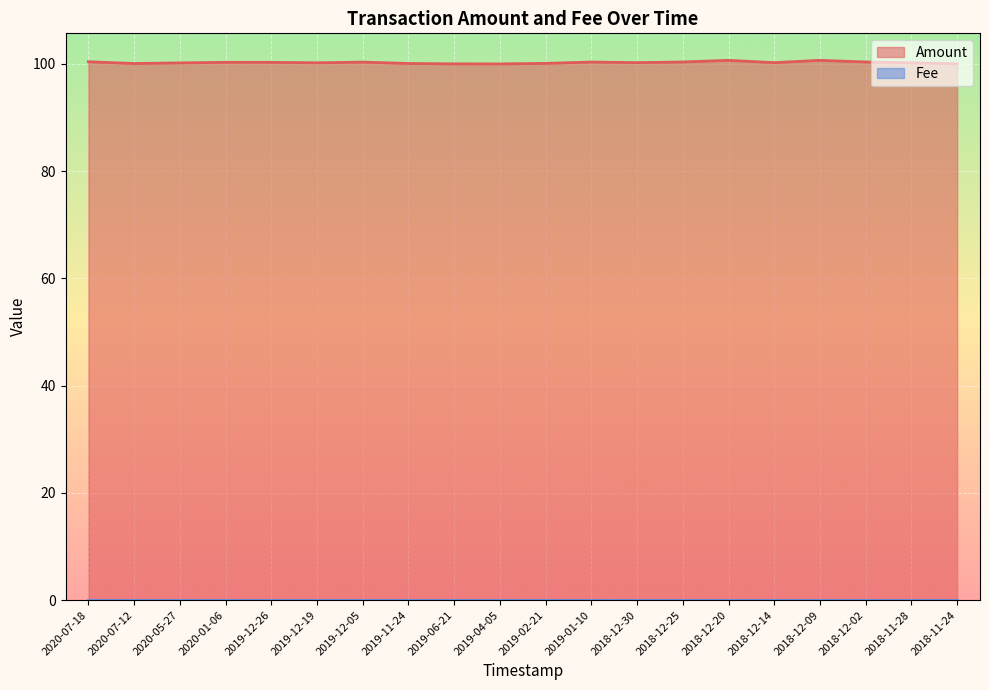

Reading left to right, transcribe all the data shown in this chart.

100.4	100.1	100.2	100.3	100.3	100.2	100.3	100.1	100.0	100.0	100.1	100.4	100.2	100.4	100.7	100.2	100.7	100.4	100.2	100.0